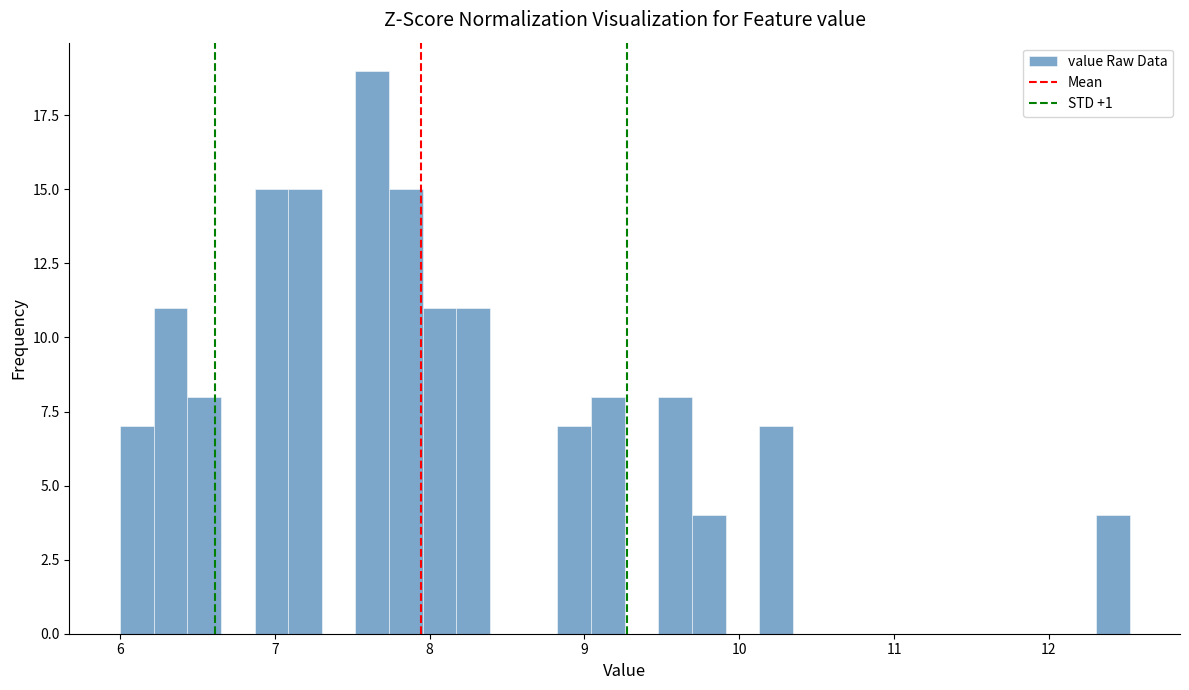

Around what value on the x-axis is the tallest bar? Give the approximate position of its centre, as read against the axis.

7.6